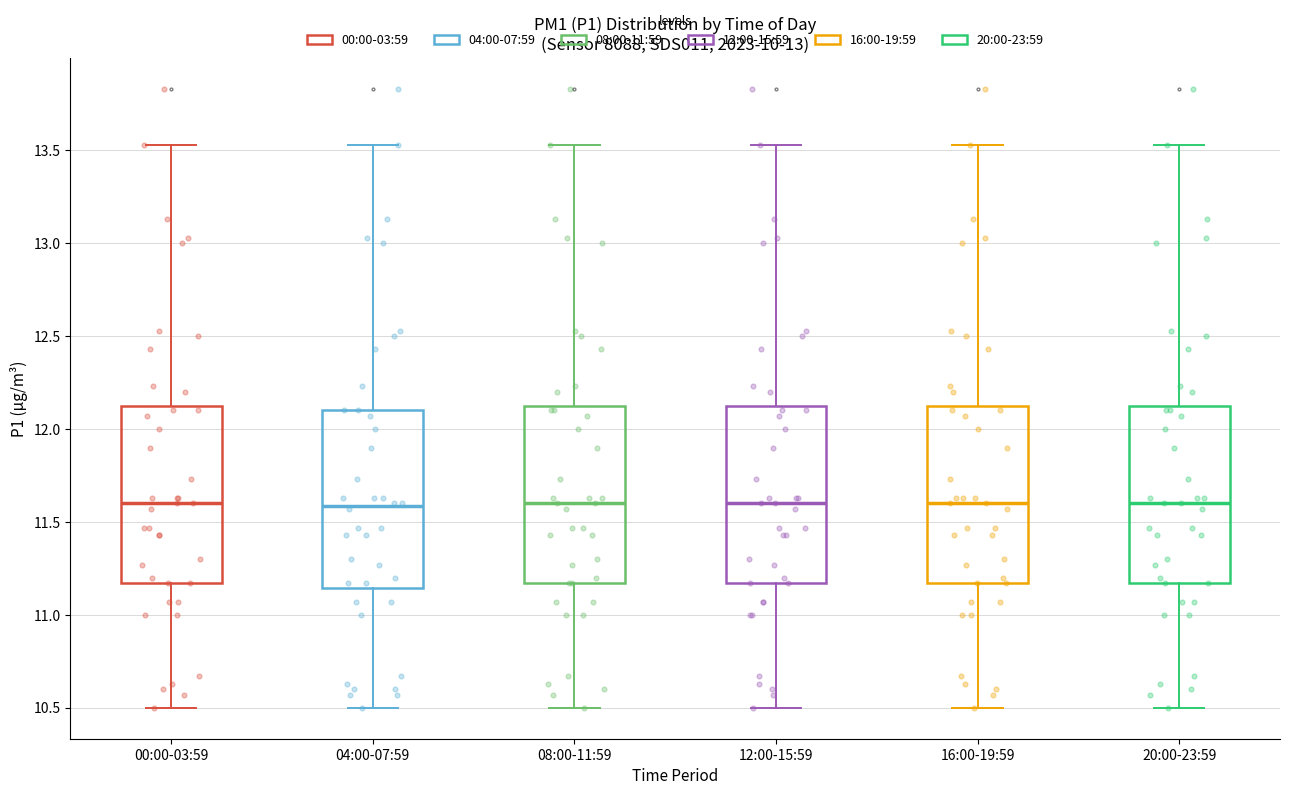

Reading left to right, read every box against the y-axis: the position of its median line, the range the box covers, and the ends of its whiskers. The values are not printed on the chart, so give them approximately, as read against the axis.

00:00-03:59: median 11.60, box 11.15 to 12.15, whiskers 10.50 to 13.55
04:00-07:59: median 11.60, box 11.15 to 12.10, whiskers 10.50 to 13.55
08:00-11:59: median 11.60, box 11.15 to 12.15, whiskers 10.50 to 13.55
12:00-15:59: median 11.60, box 11.15 to 12.15, whiskers 10.50 to 13.55
16:00-19:59: median 11.60, box 11.15 to 12.15, whiskers 10.50 to 13.55
20:00-23:59: median 11.60, box 11.15 to 12.15, whiskers 10.50 to 13.55